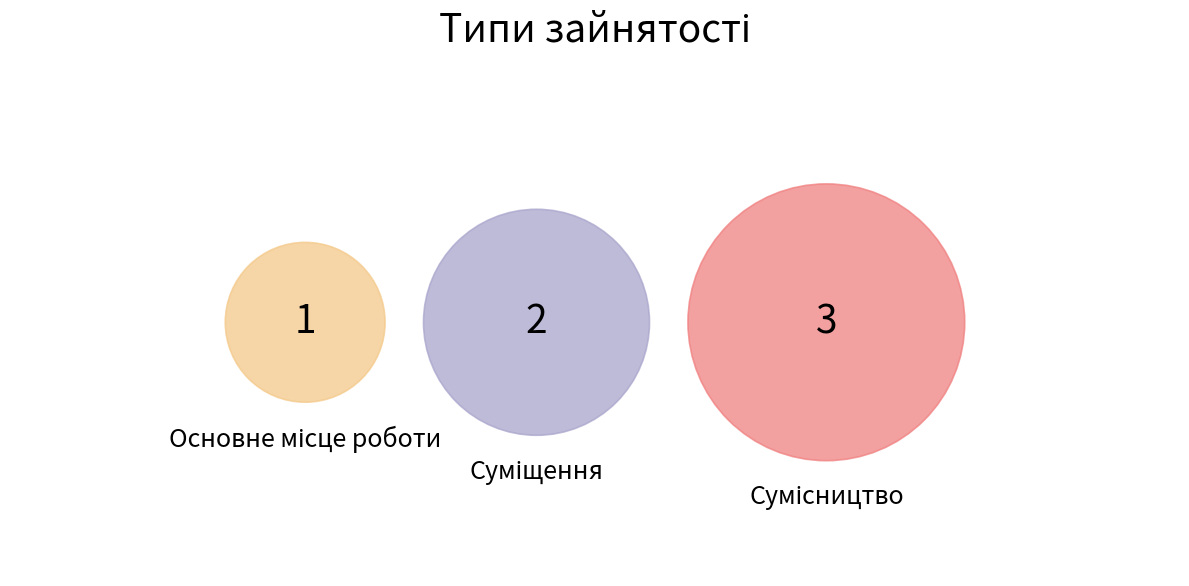

What is the change in value from Основне місце роботи to Сумісництво?

+2